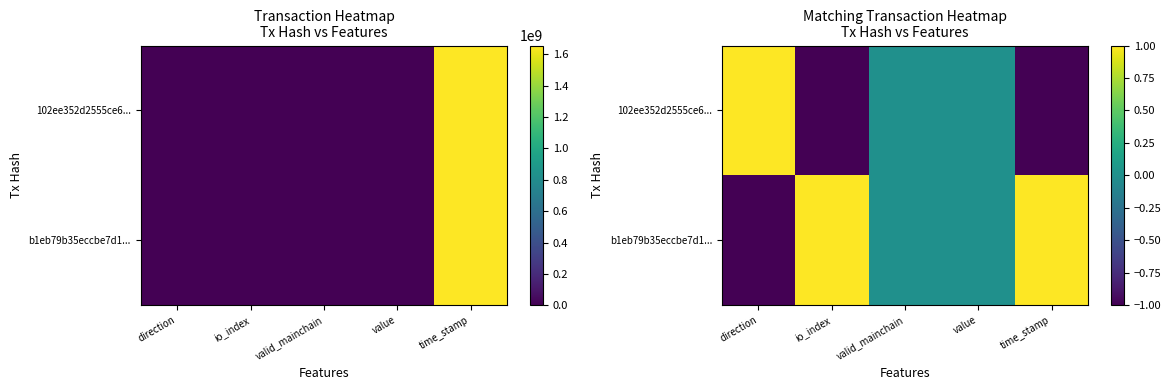

What is the difference between the 102ee352d2555ce6... values at valid_mainchain and io_index?

1